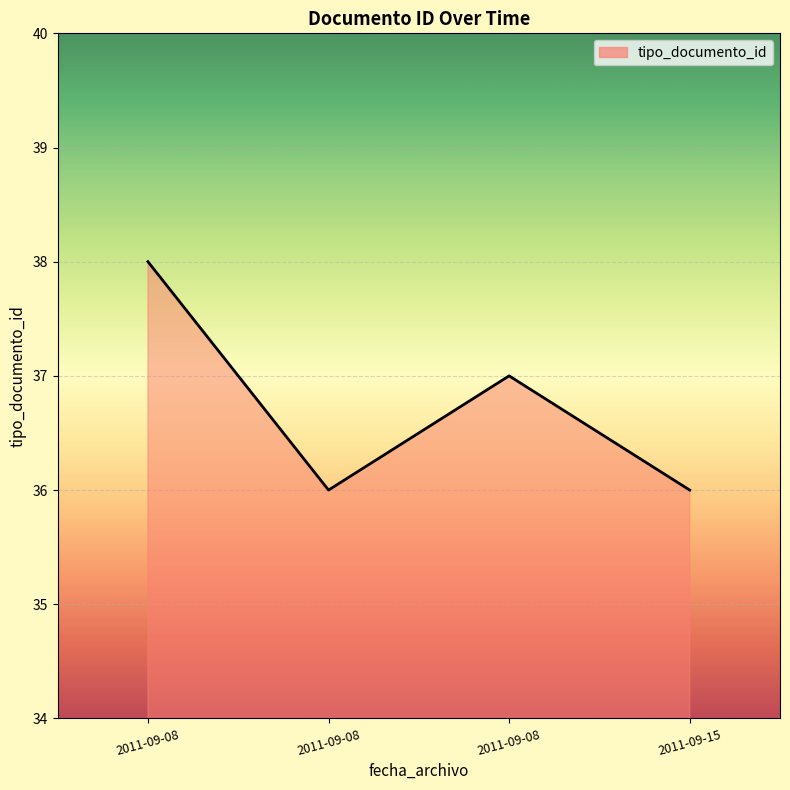

How many categories are shown in the chart?

4